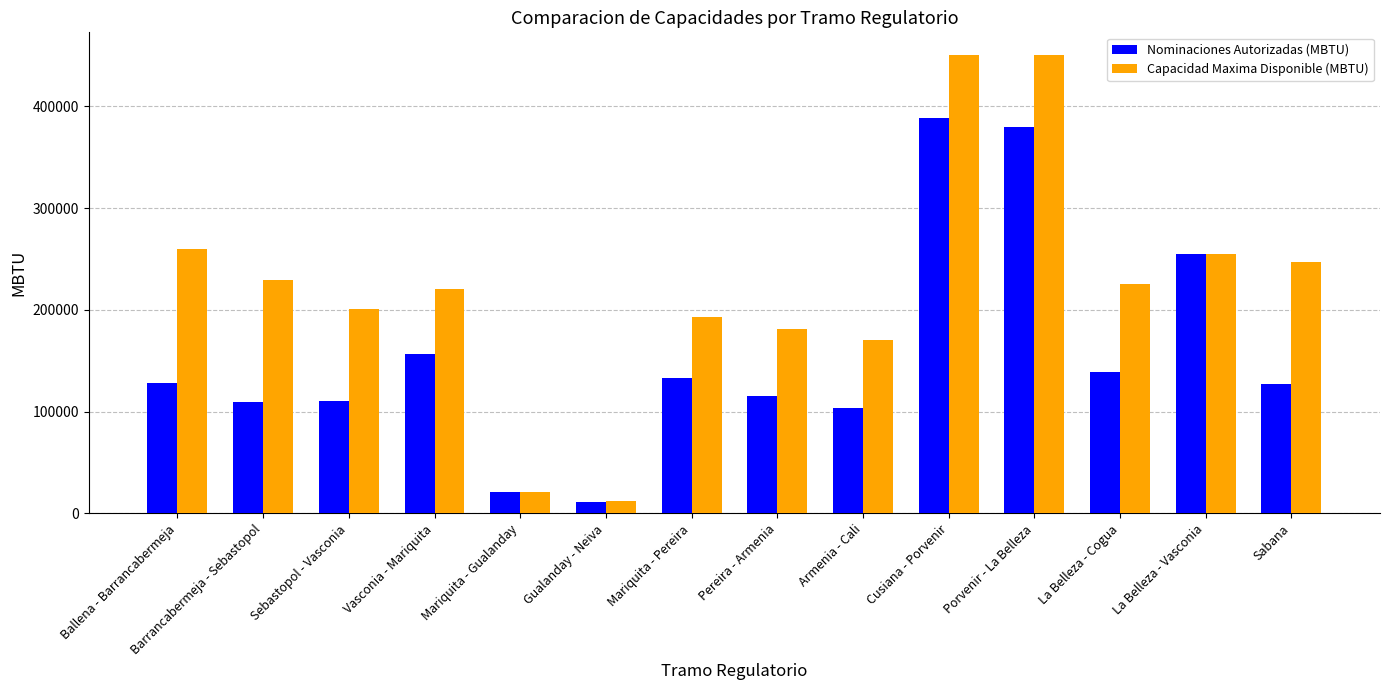

Is the value of Capacidad Maxima Disponible (MBTU) at Armenia - Cali greater than the value of Nominaciones Autorizadas (MBTU) at Vasconia - Mariquita?

Yes